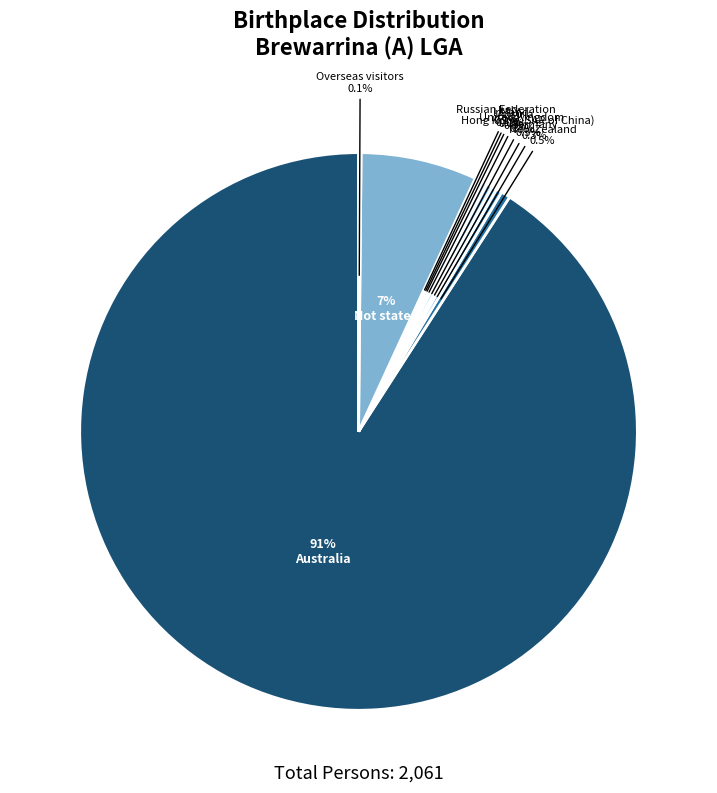

To the nearest percent, what is the difference between the largest and smallest slice percentages?

91%